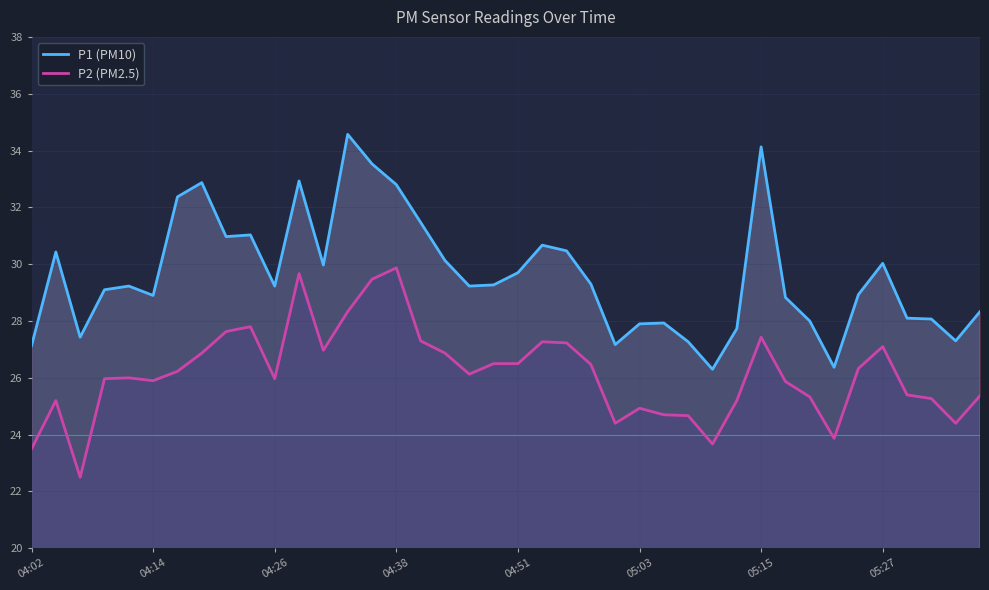

What is the difference between the highest and lowest values at 29?

2.5